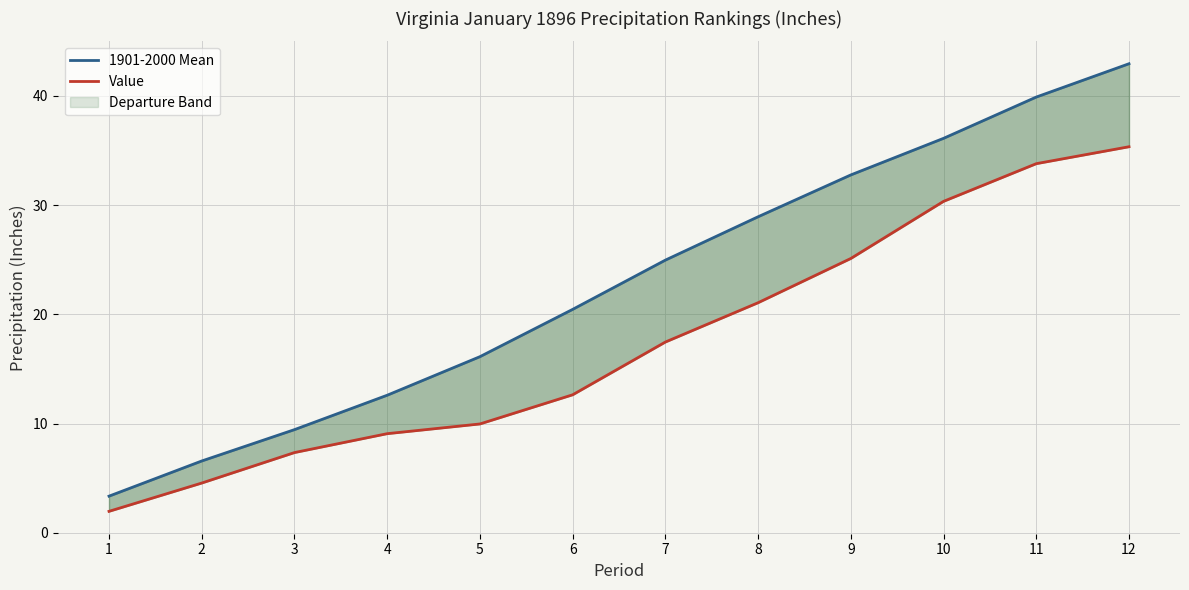

At which category does the chart reach its minimum across all series?

1